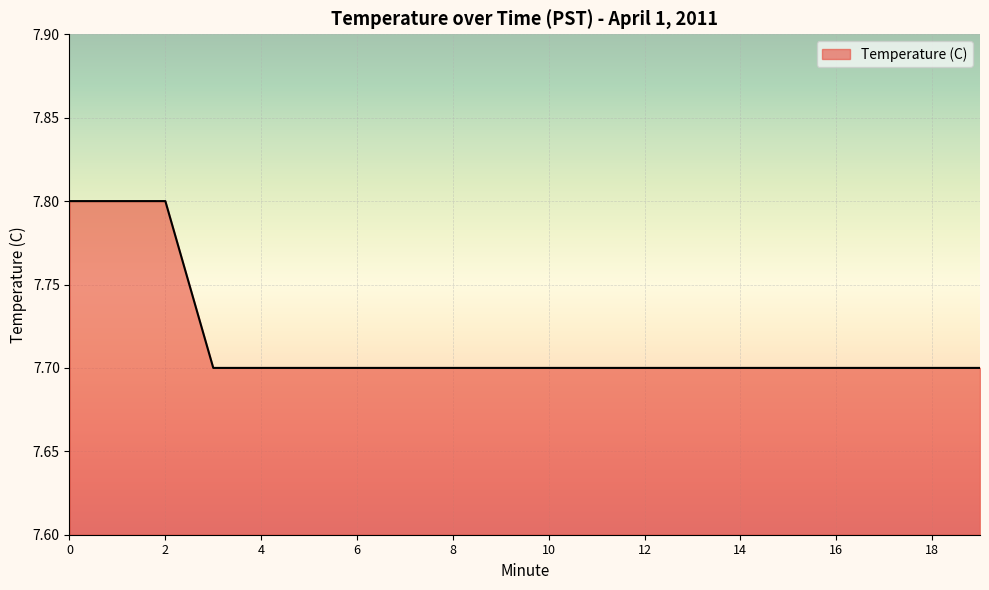

Reading left to right, extract all data points from this chart.

7.8	7.8	7.8	7.7	7.7	7.7	7.7	7.7	7.7	7.7	7.7	7.7	7.7	7.7	7.7	7.7	7.7	7.7	7.7	7.7